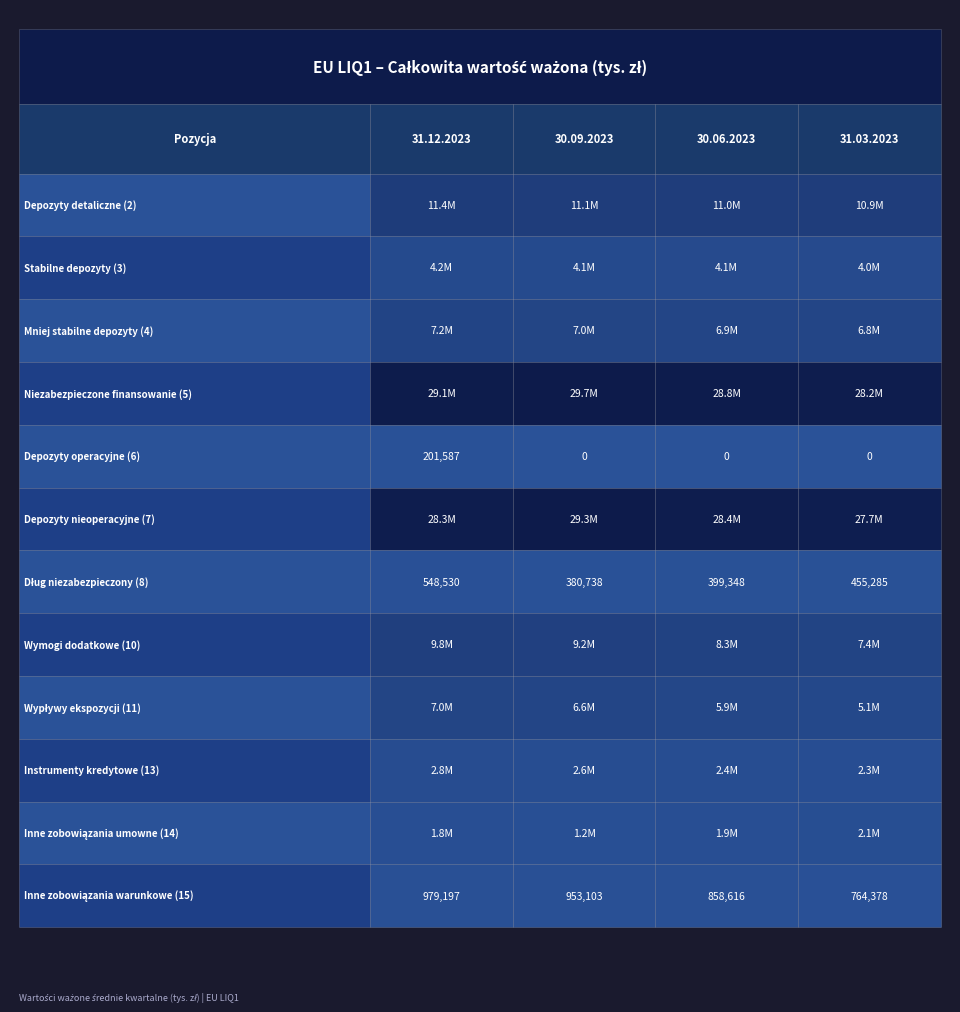

Which series has the widest spread of values?

Wymogi dodatkowe (10)